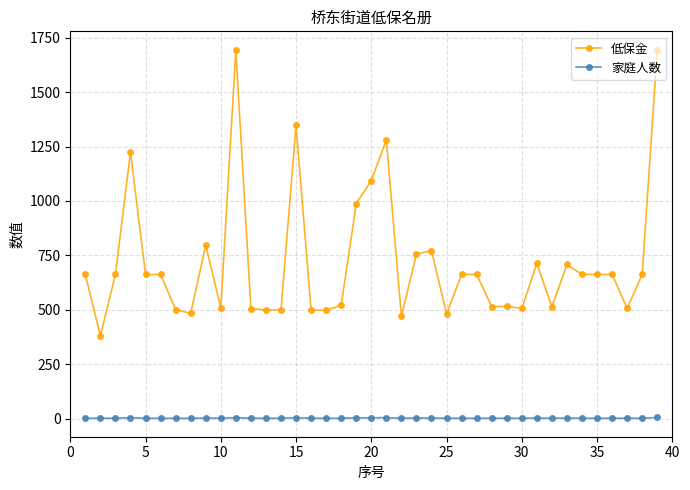

True or false: 低保金 and 家庭人数 cross at least once.

False